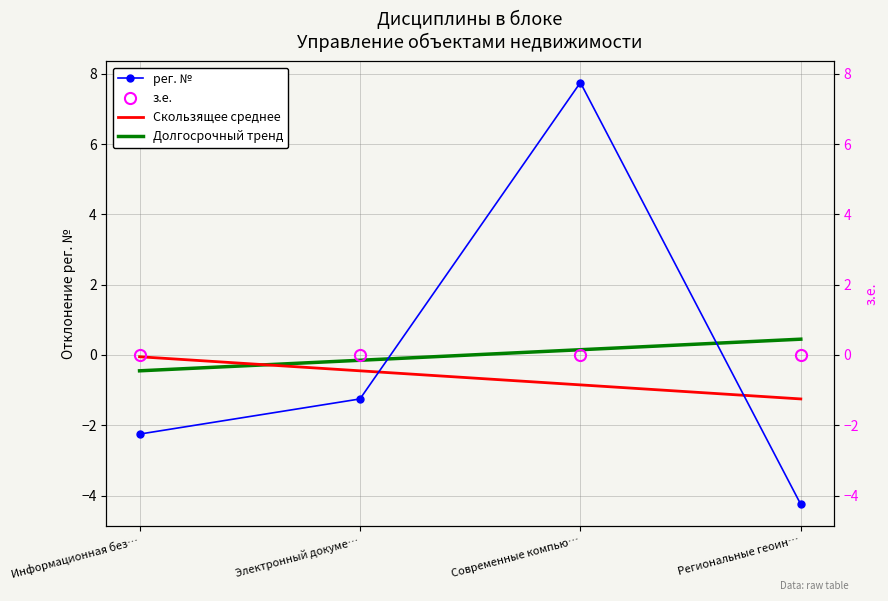

What is the difference between the highest and lowest values at Информационная без…?

2.2